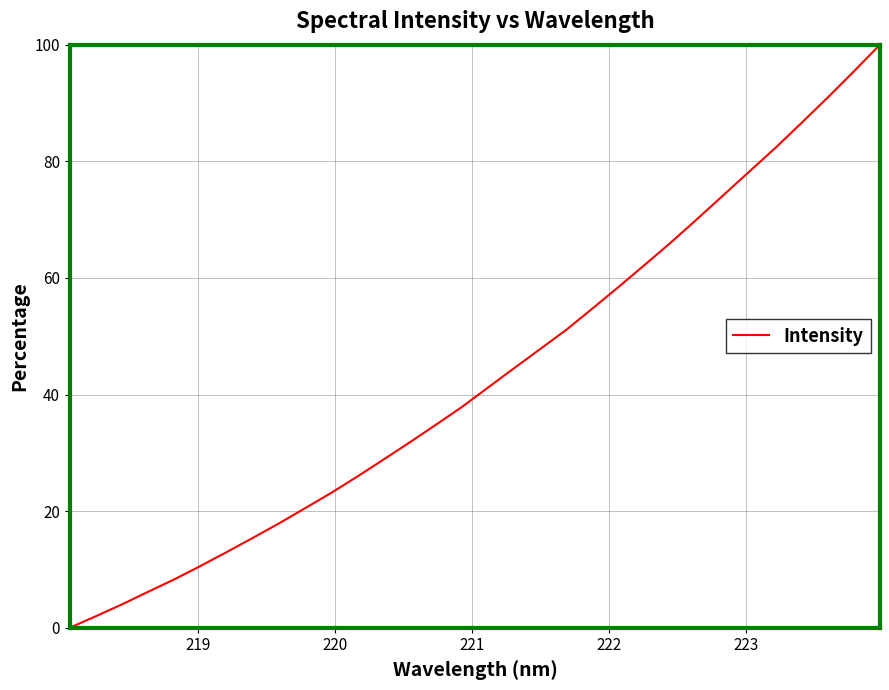

What is the maximum value shown in the chart?

100.0